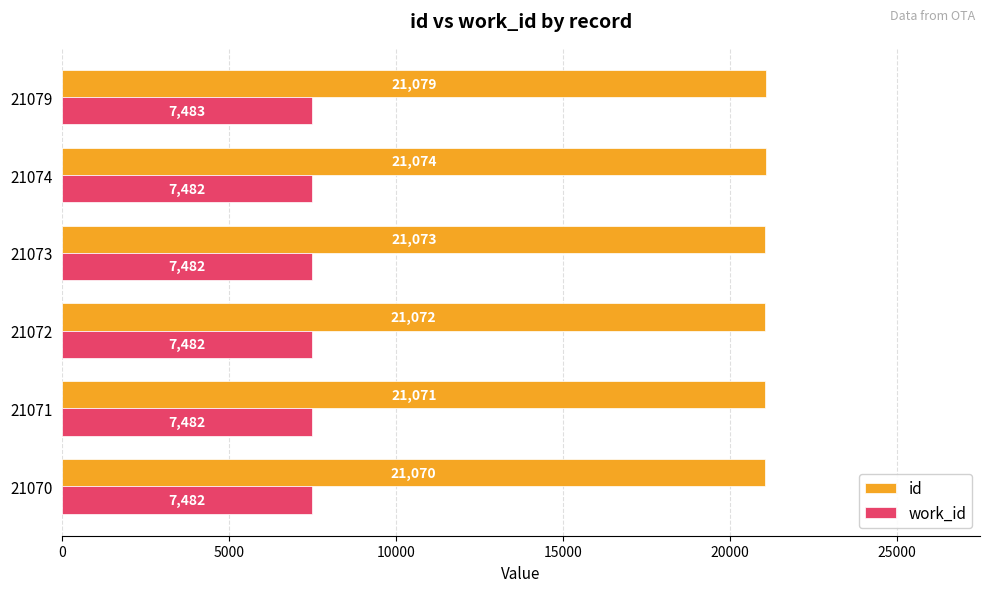

What is the difference between the maximum and minimum values in the id series?

9